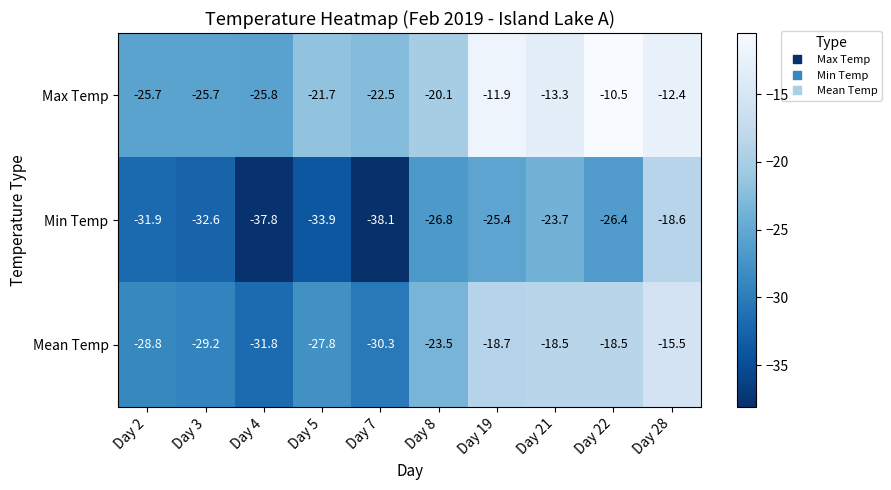

Which category has the lowest value across all series?

Day 7